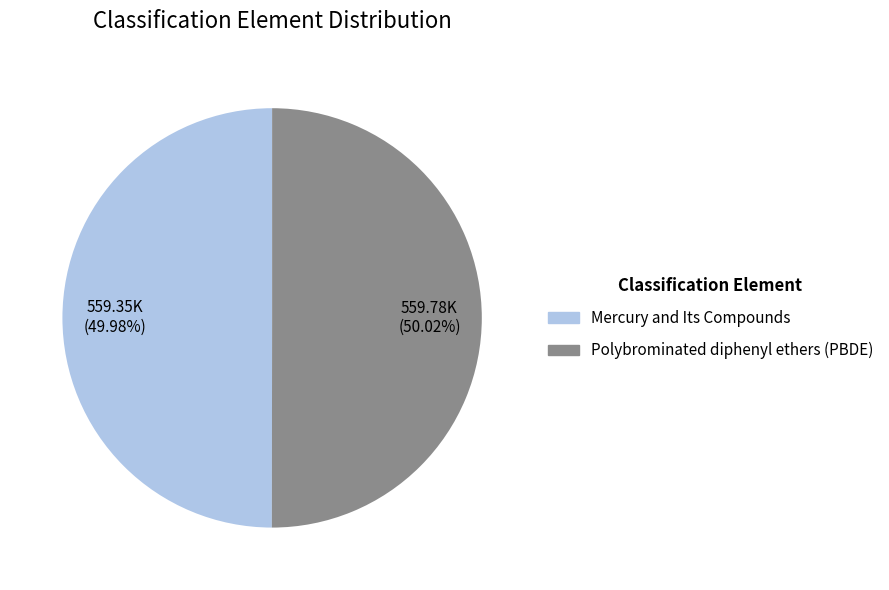

Is there a majority slice in this chart?

Yes